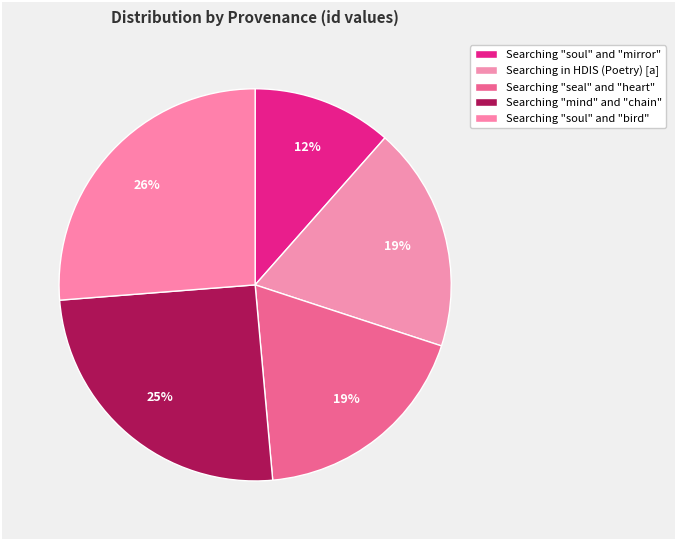

Count the number of slices in the pie.

5